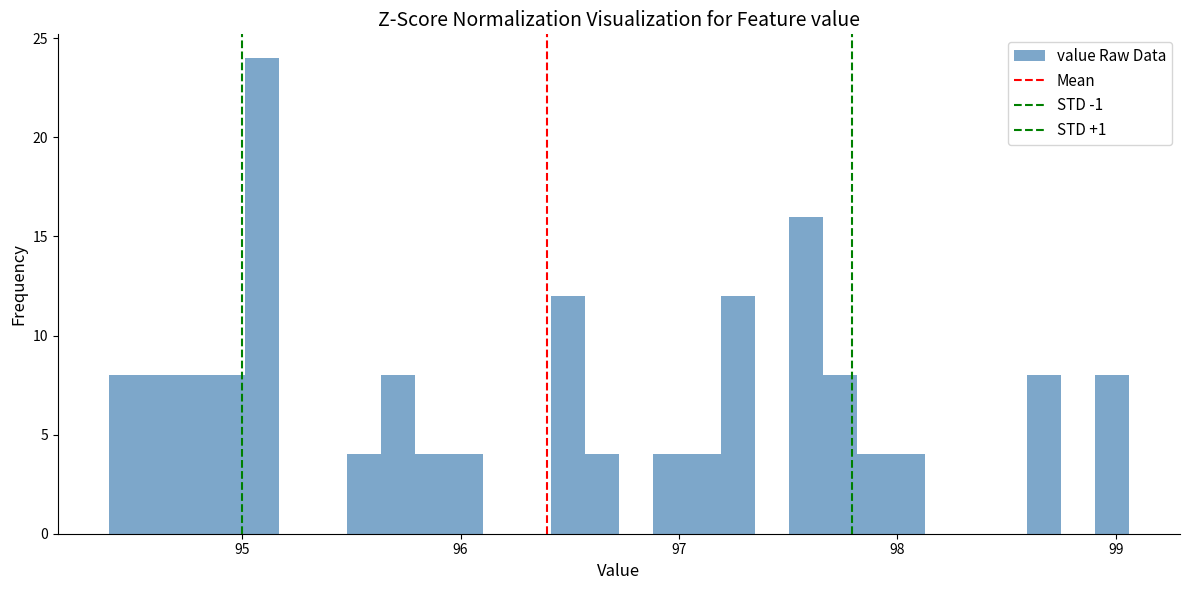

Around what value on the x-axis is the tallest bar? Give the approximate position of its centre, as read against the axis.

95.1